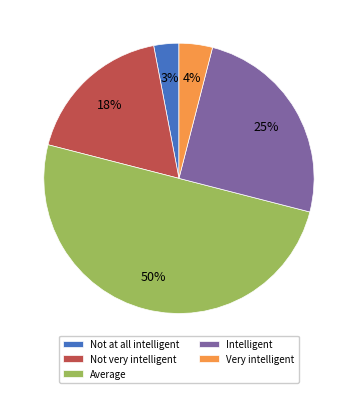

Between Not at all intelligent and Not very intelligent, which is larger?

Not very intelligent